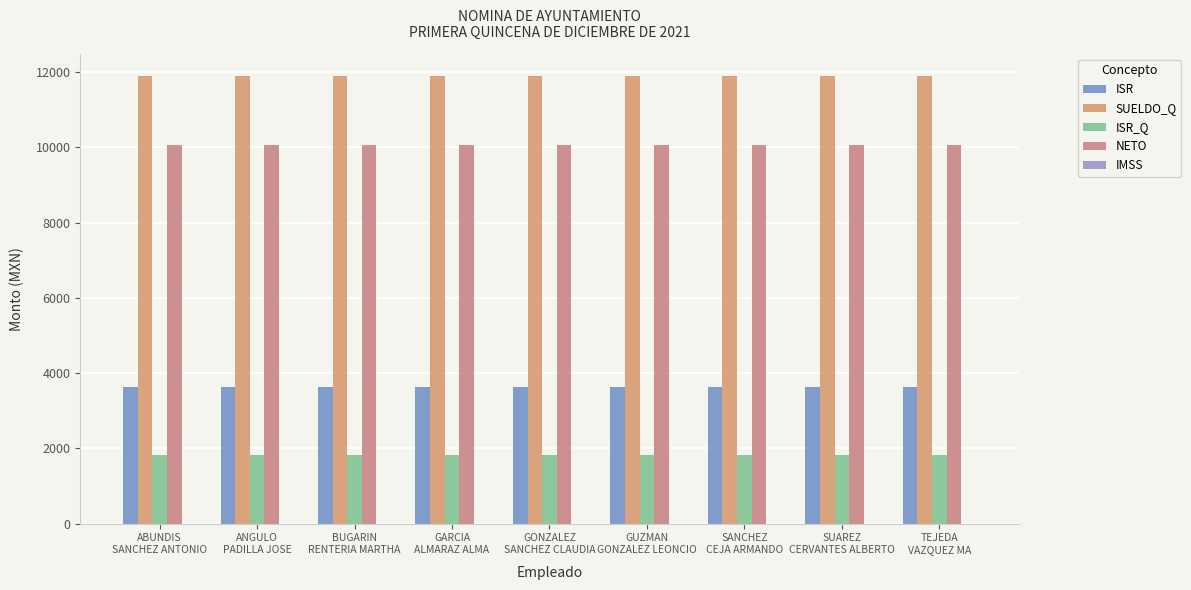

Is it true that ISR_Q equals 1819.9 at ABUNDIS
SANCHEZ ANTONIO?

True